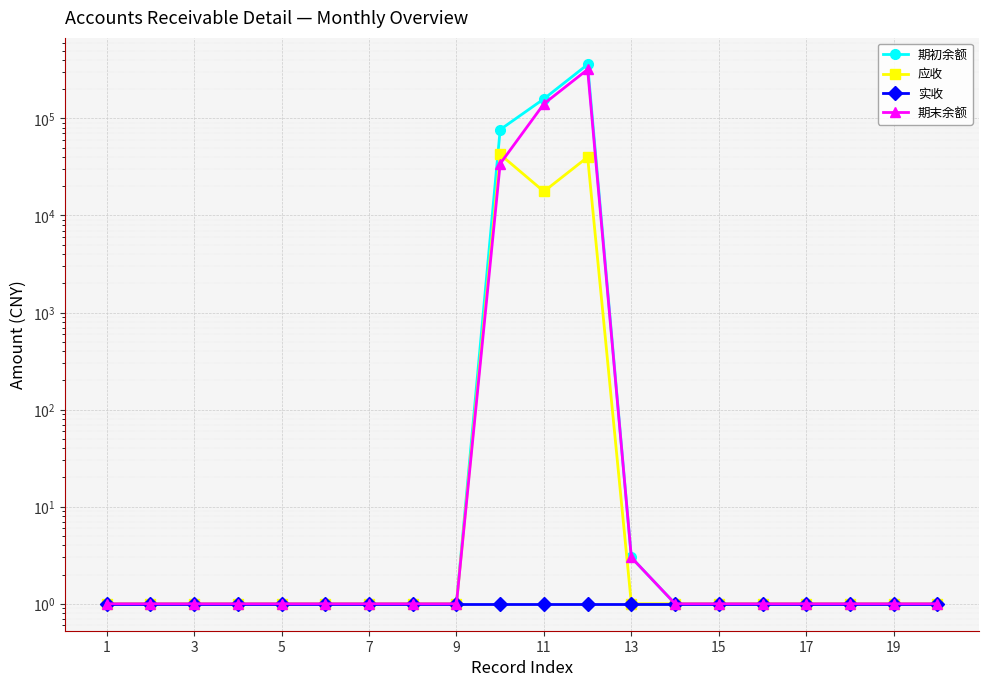

List the series in order of their peak value, lowest first.

实收, 应收, 期末余额, 期初余额